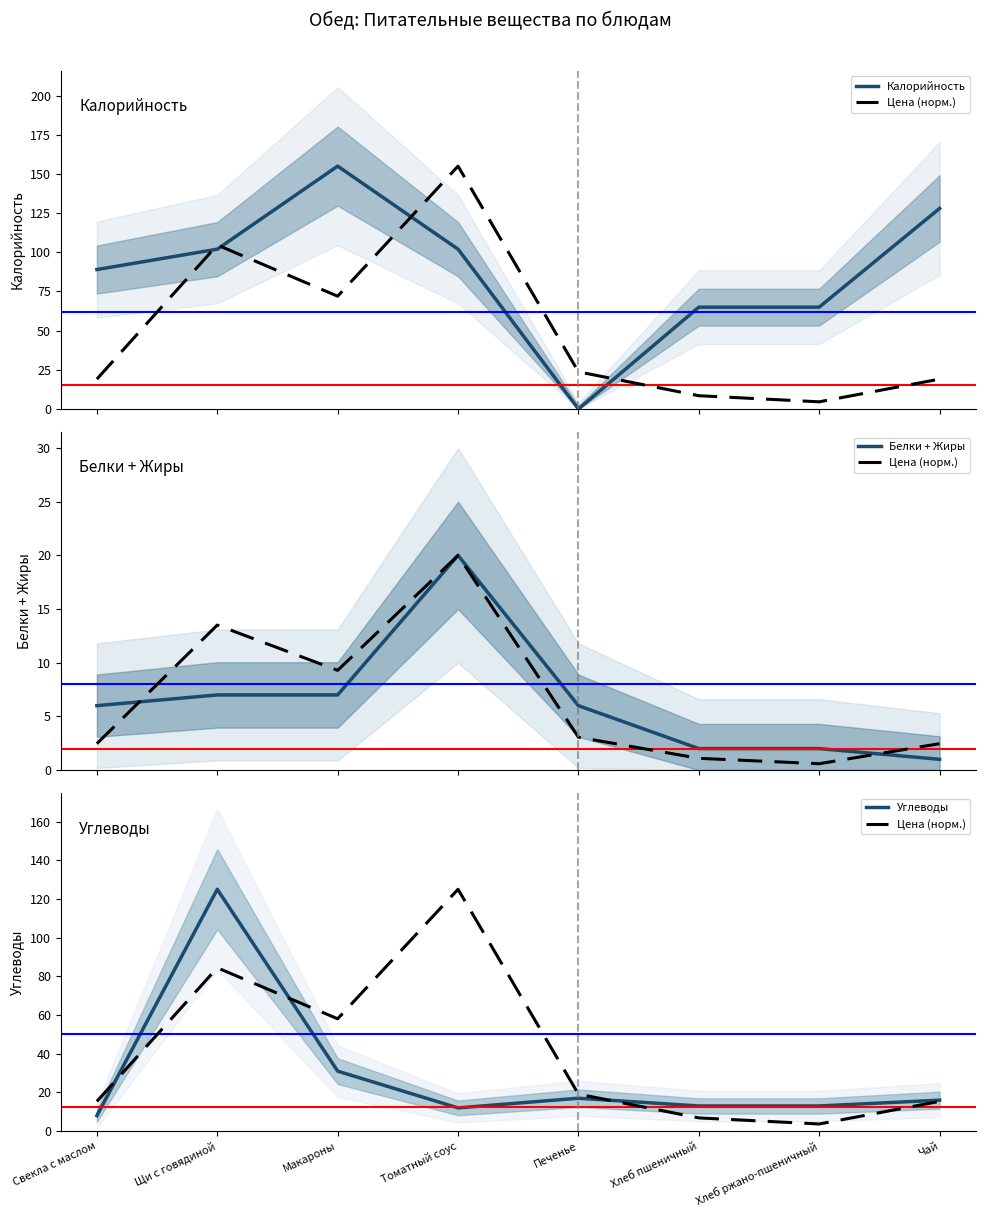

What is the difference between the highest and lowest values at Томатный соус?

113.0